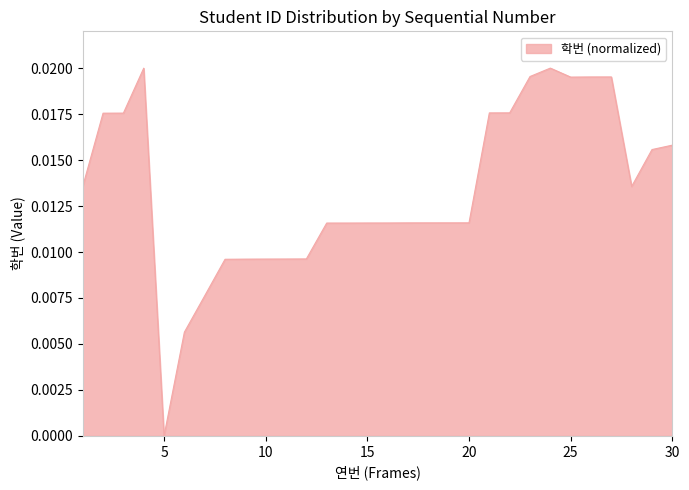

True or false: the data has more than 1 interior local peaks.

True